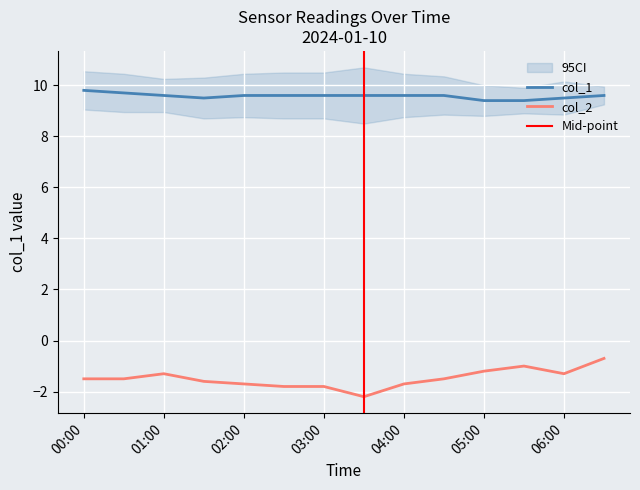

True or false: col_2 has a value of -1.8 at 03:00.

True